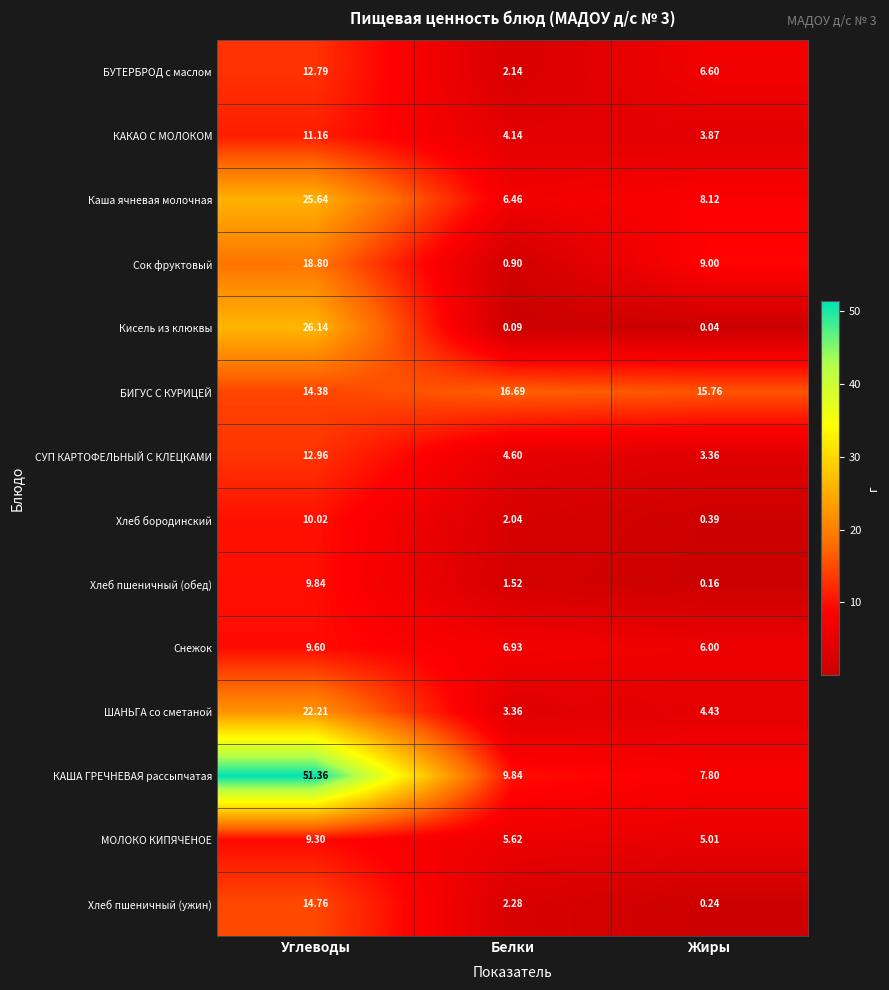

Where does the ШАНЬГА со сметаной series first go above 4?

Углеводы